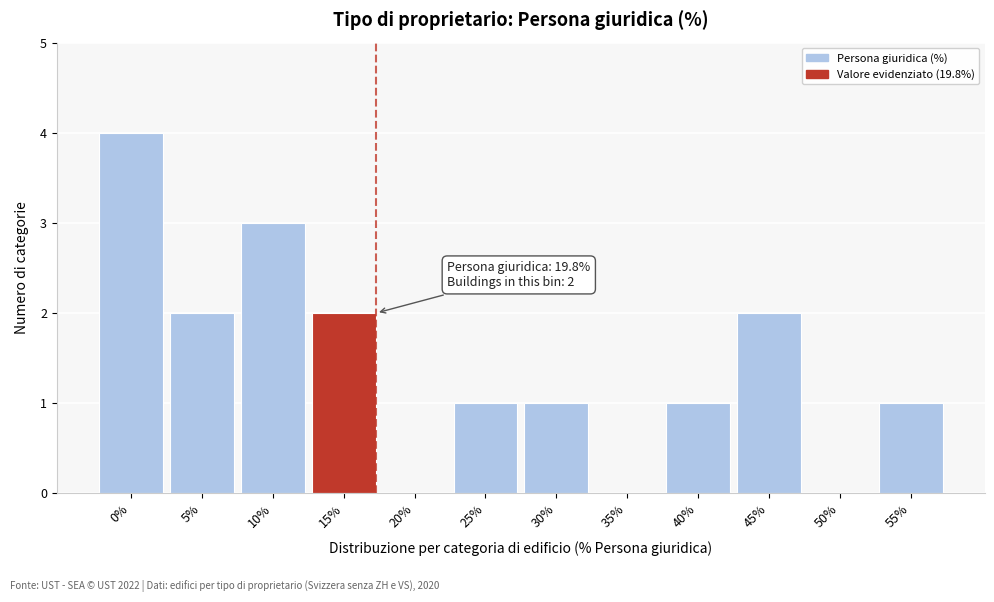

Reading right to left, list all the values displayed in this chart.

55%=1	50%=0	45%=2	40%=1	35%=0	30%=1	25%=1	20%=0	15%=2	10%=3	5%=2	0%=4